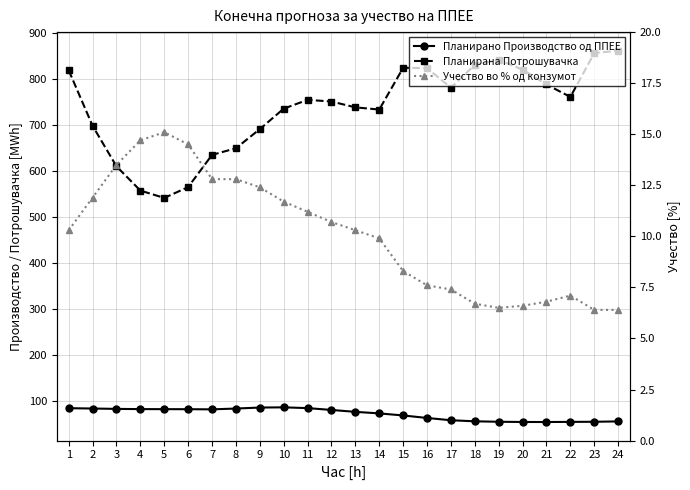

What are all the series names shown in the legend?

Планирано Производство од ППЕЕ, Планирана Потрошувачка, Учество во % од конзумот